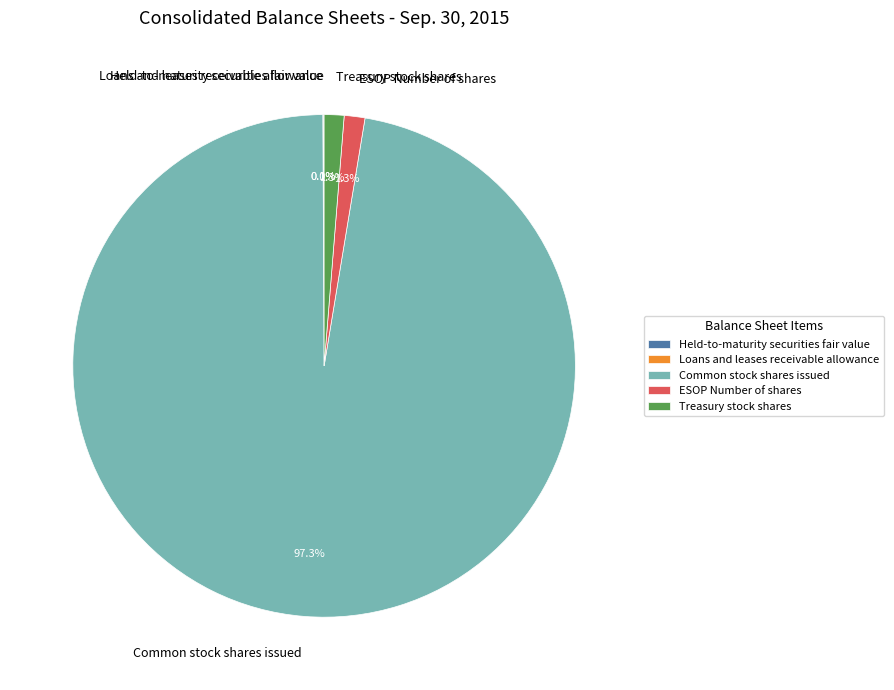

To the nearest percent, what is the difference between the largest and smallest slice percentages?

97%